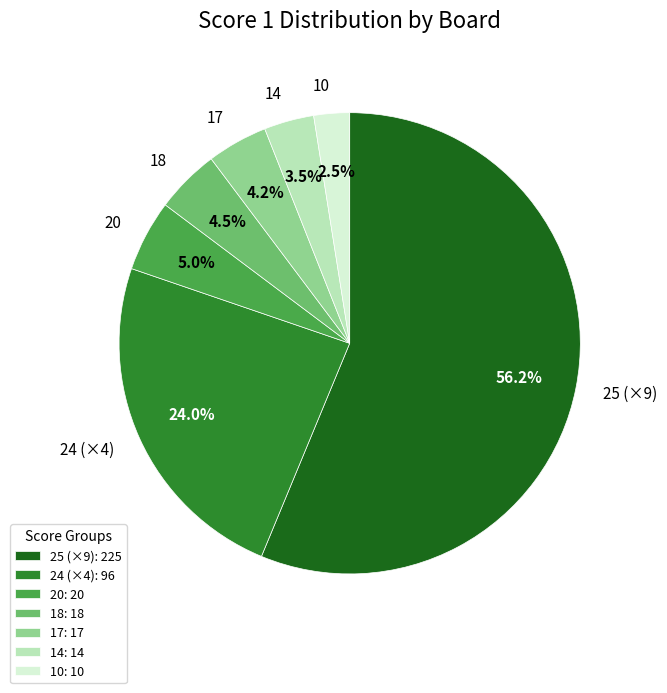

Between 10 and 14, which is larger?

14